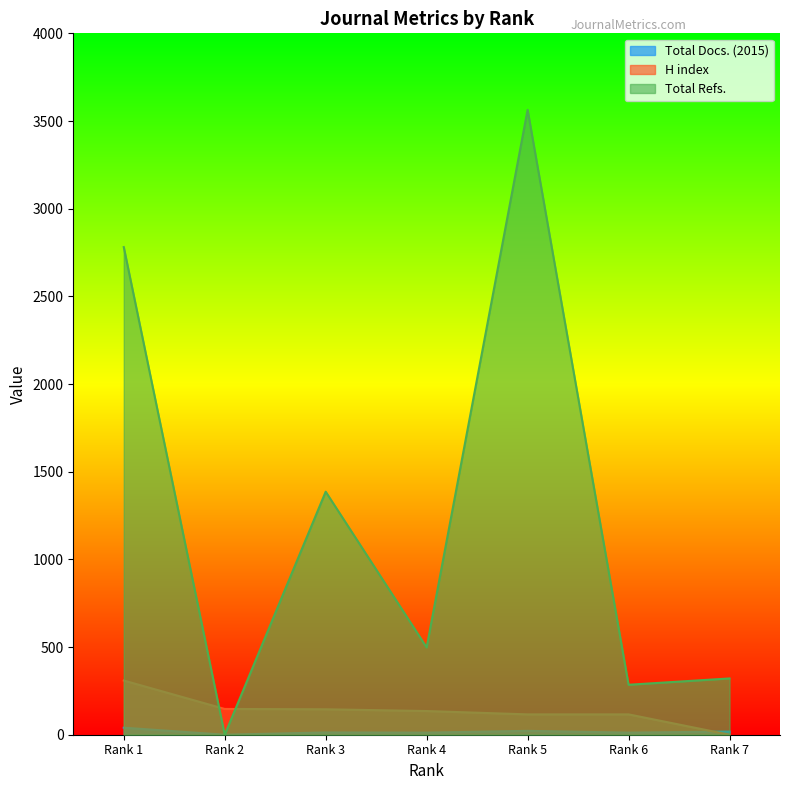

Which category has the lowest value in the Total Docs. (2015) series?

Rank 2